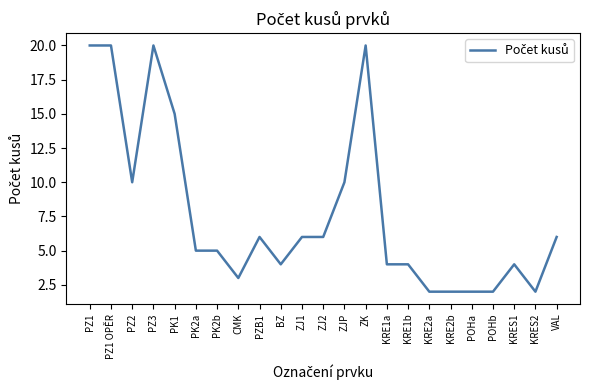

Approximately how many times larger is the value at KRE2b compared to PZ1?

0.1